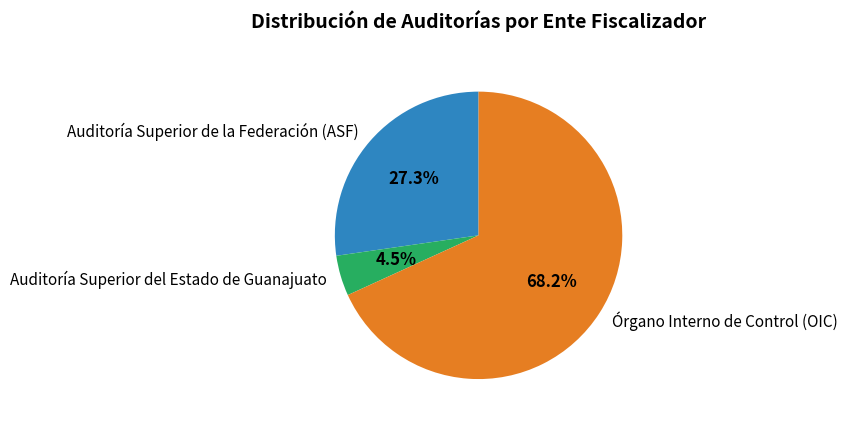

Is there any slice that represents more than half of the pie?

Yes